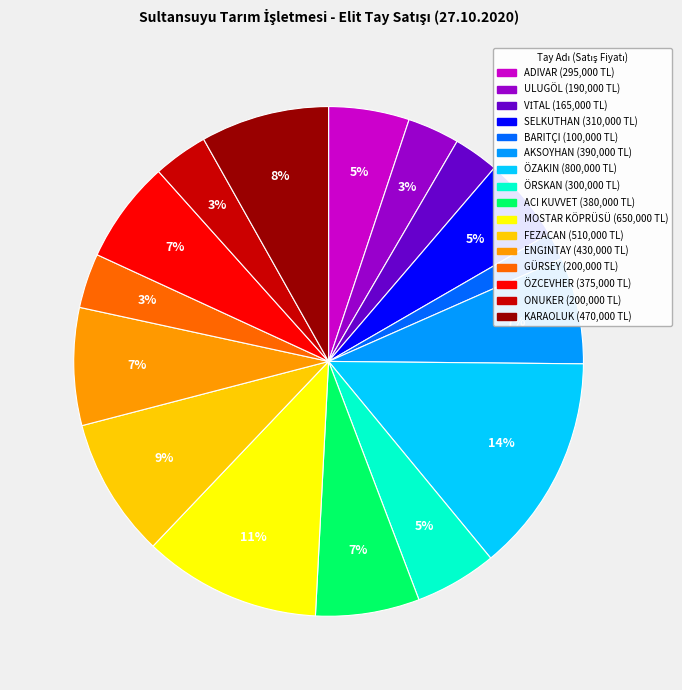

Count the number of slices in the pie.

16